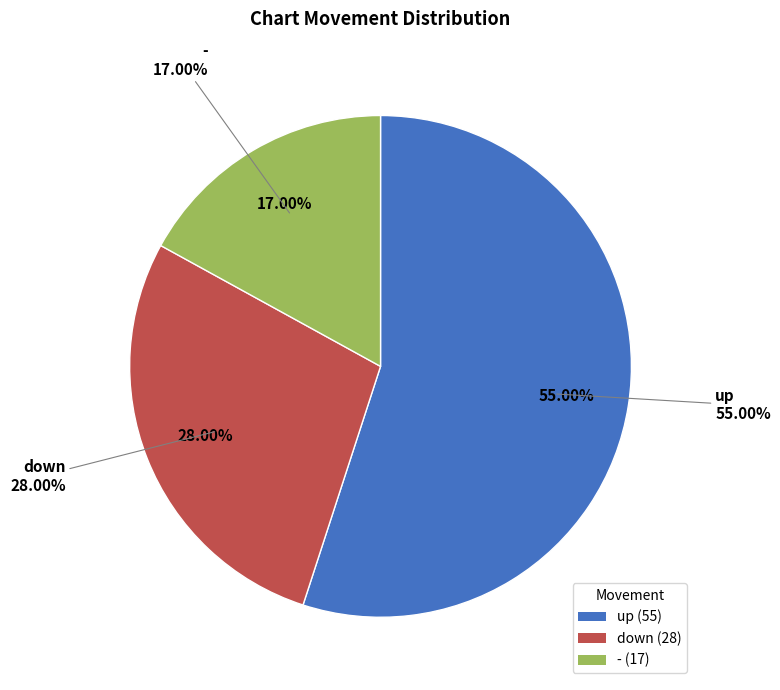

True or false: - accounts for 25% of the total.

False